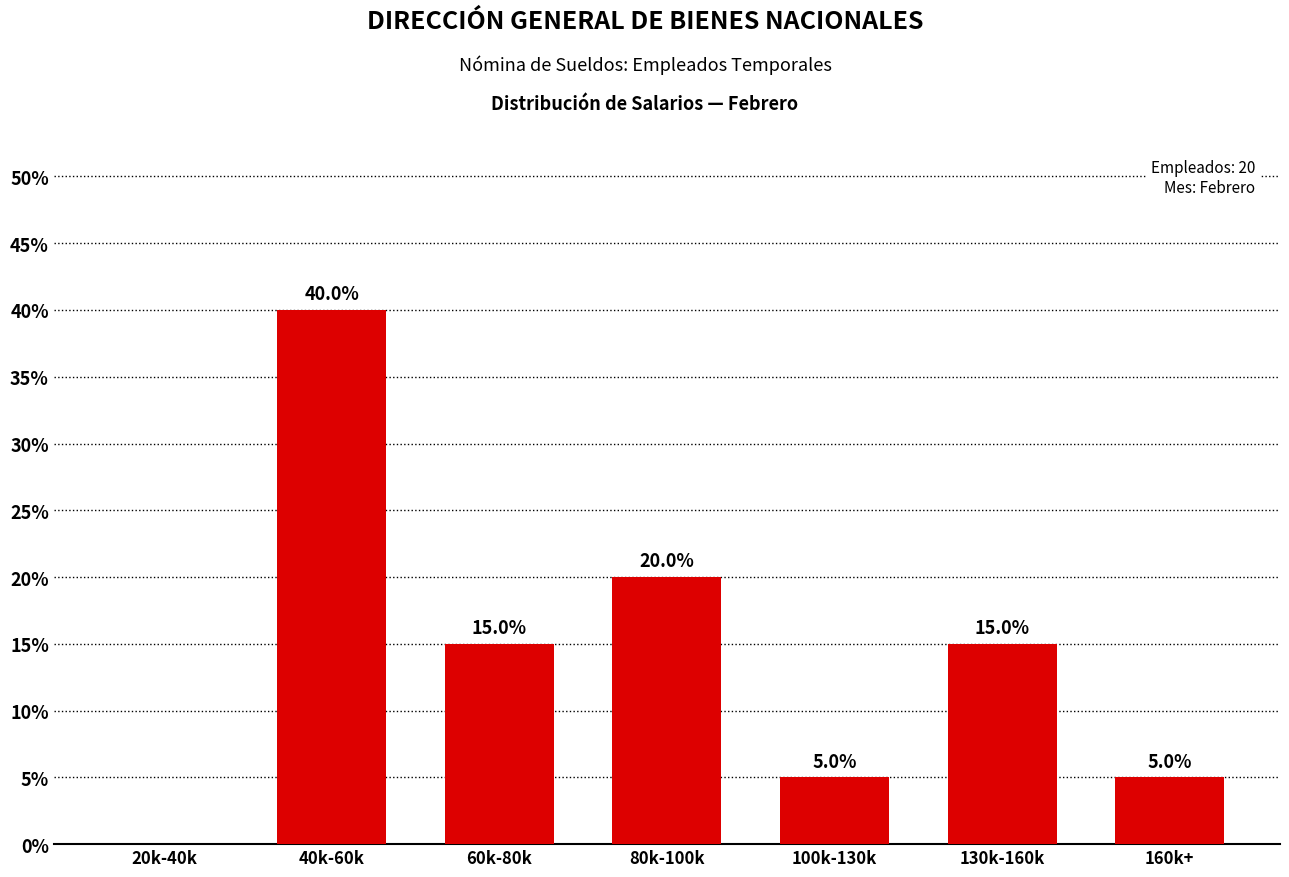

How many categories are shown in the chart?

7